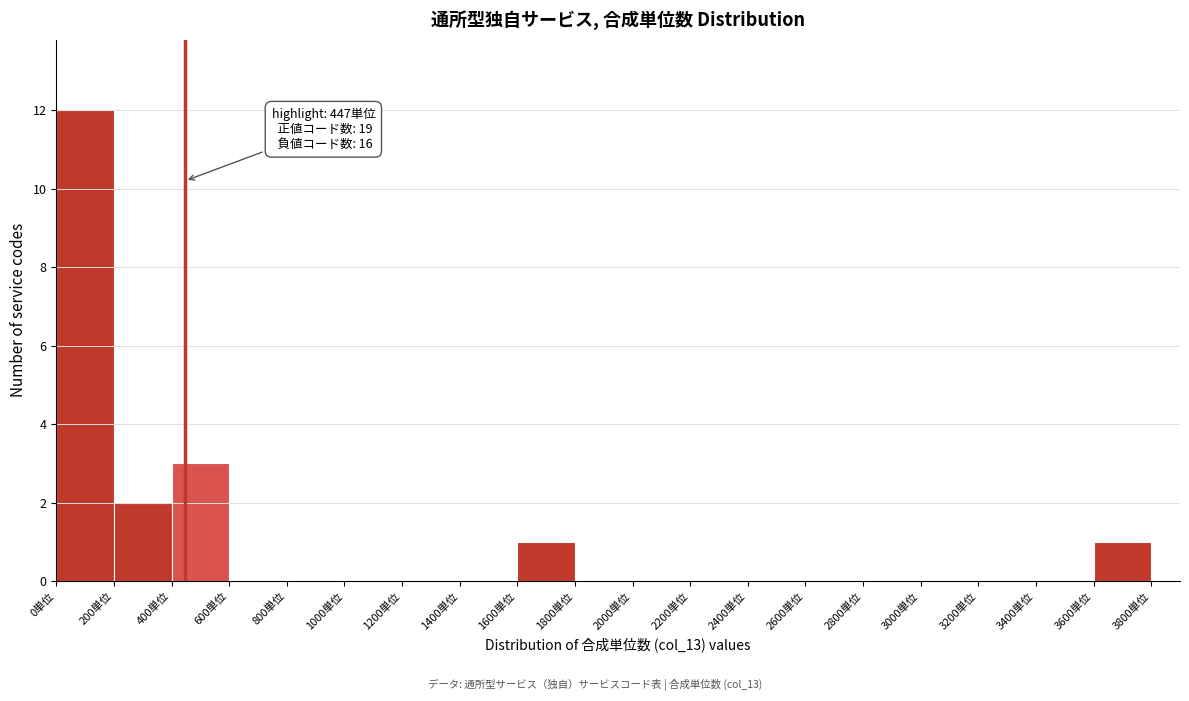

Over which range of the x-axis is the bar tallest?

0 to 200